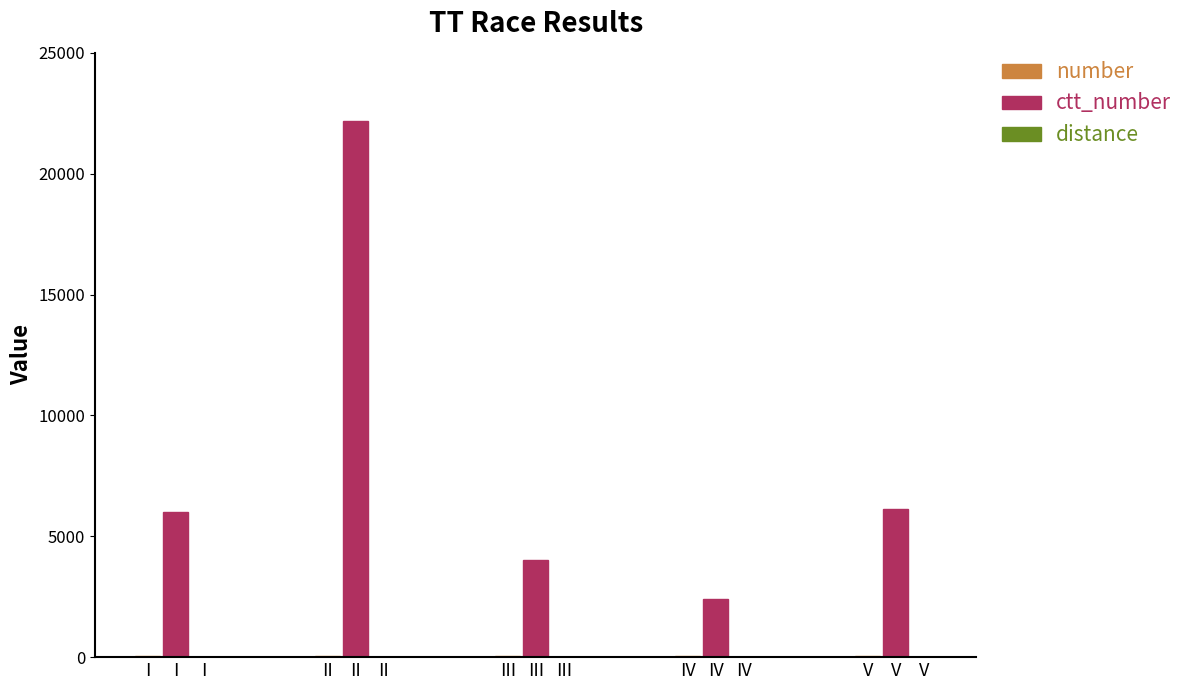

Which label corresponds to the largest value in the chart?

II